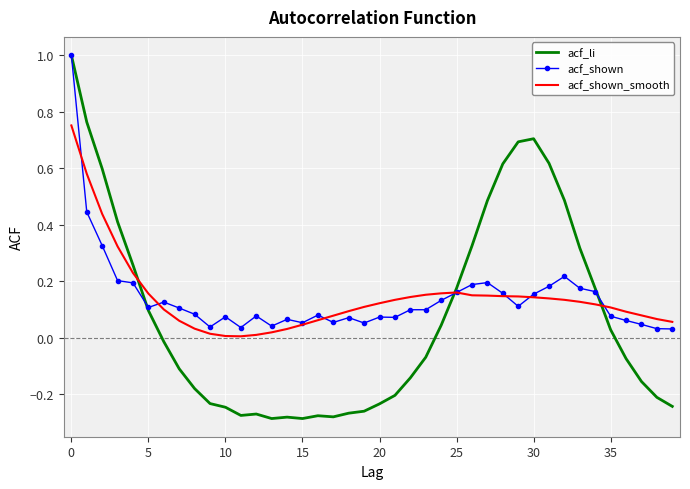

Which series has the widest spread of values?

acf_li